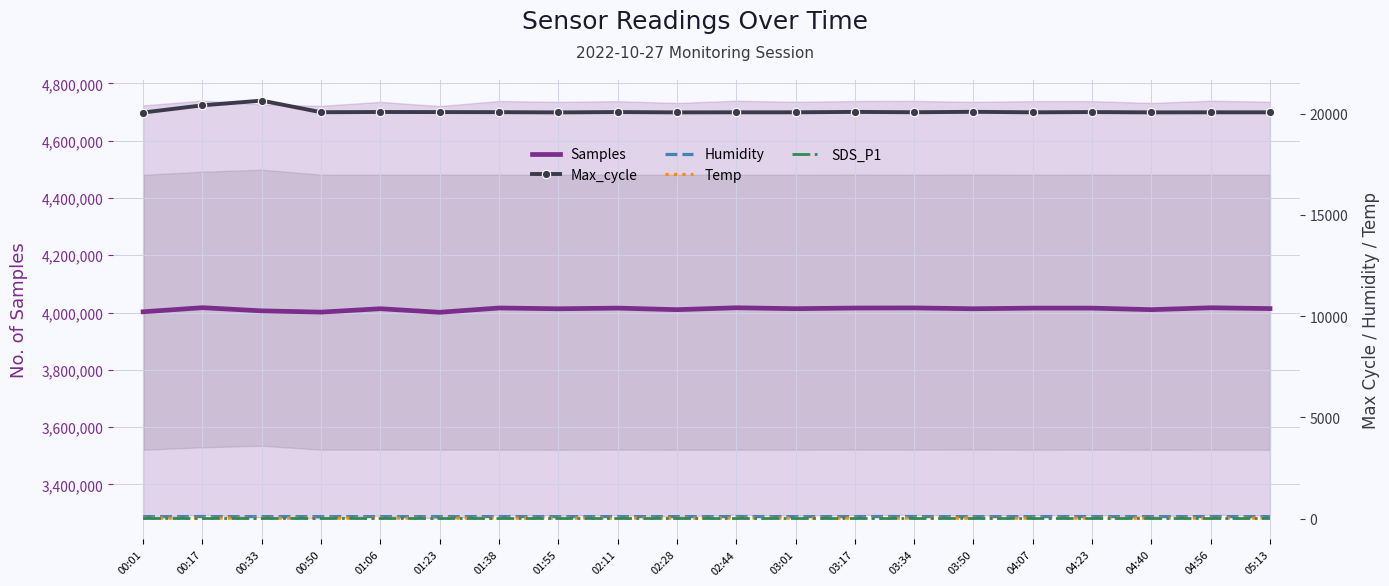

The value of Samples at 02:11 is 4015535. True or false?

True